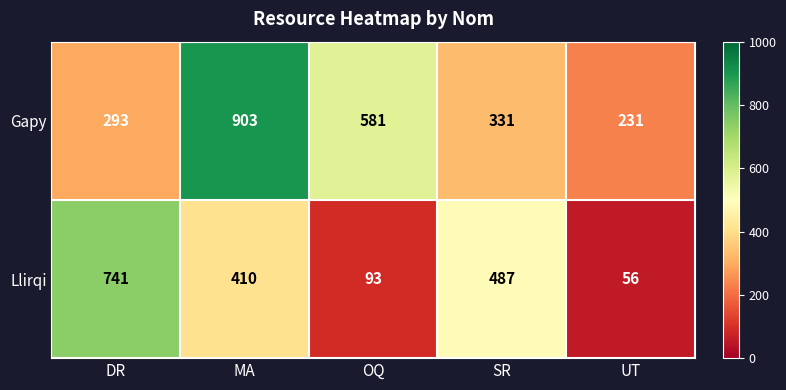

Rank the series by their maximum value, from lowest to highest.

Llirqi, Gapy